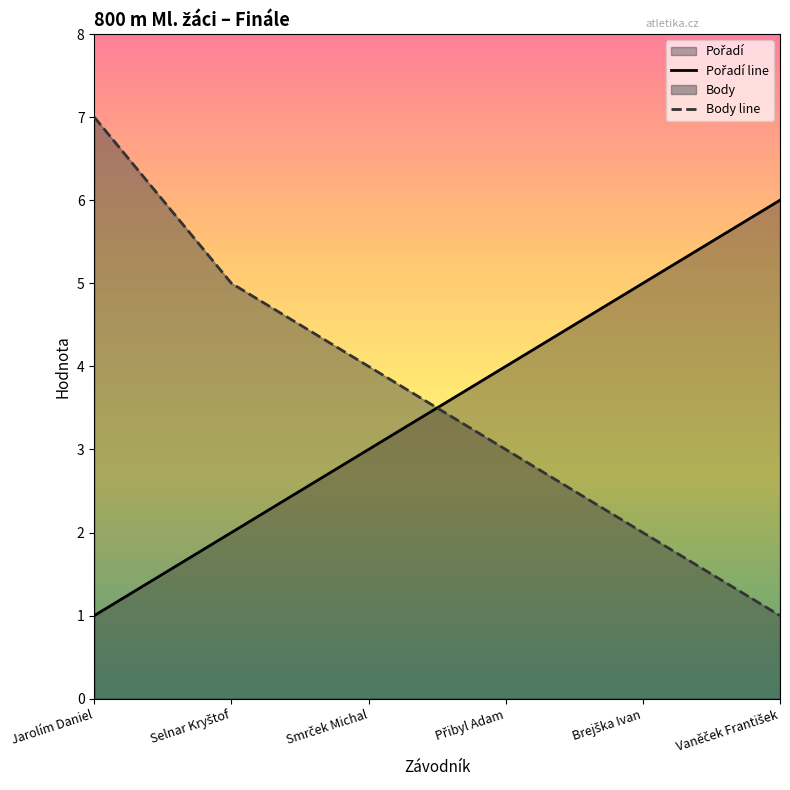

Between Selnar Kryštof and Vaněček František, which series saw the biggest shift?

Pořadí line